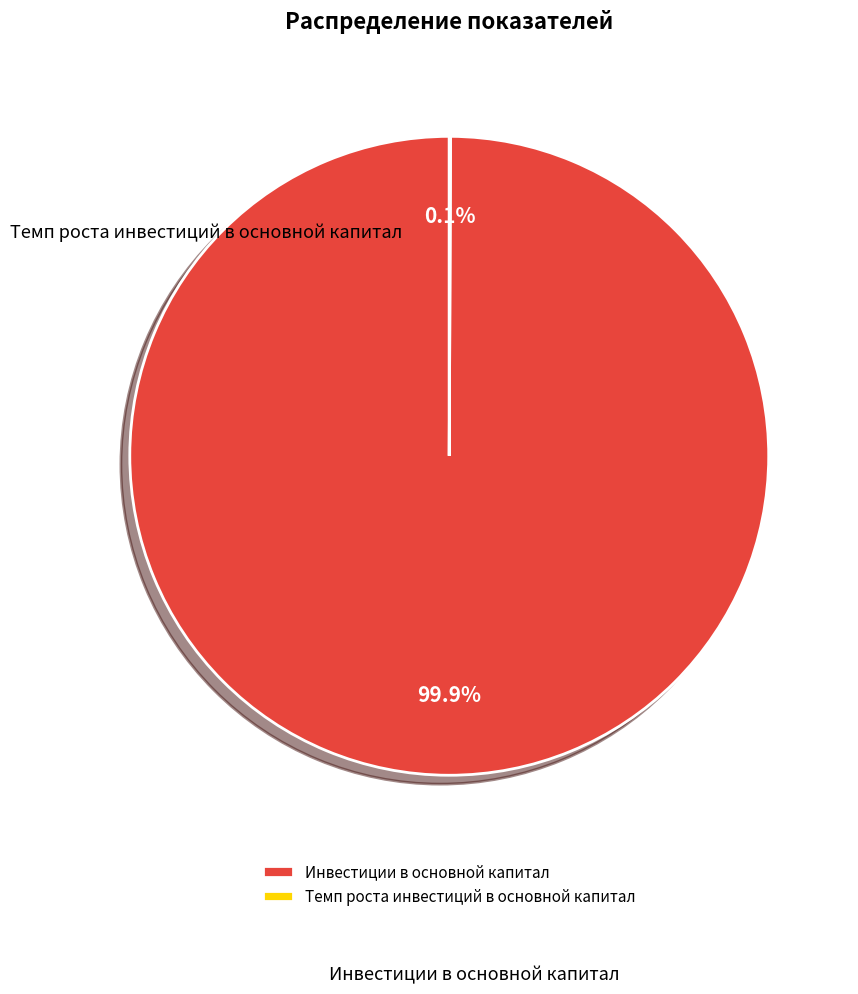

To the nearest percent, what is the difference between the largest and smallest slice percentages?

100%